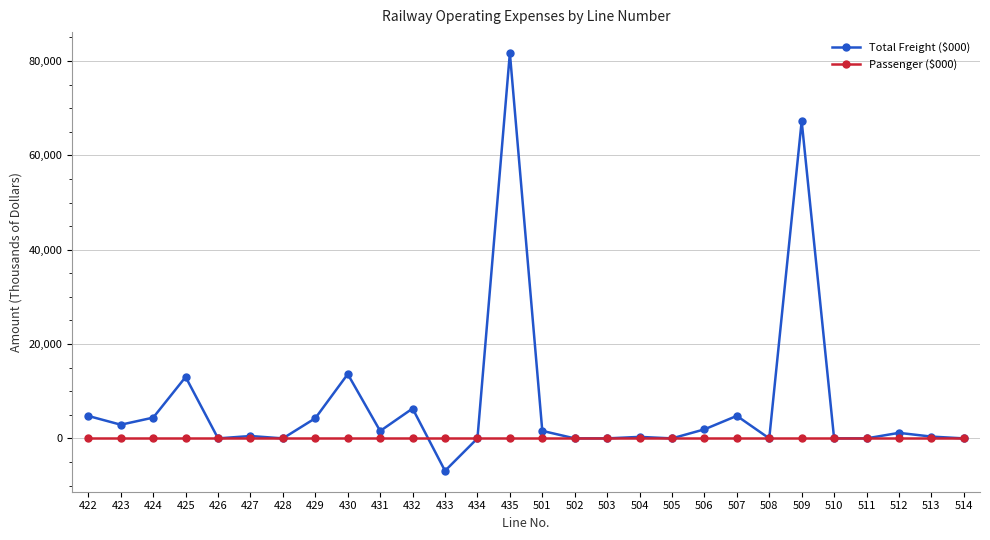

Which series has the largest total across all categories?

Total Freight ($000)